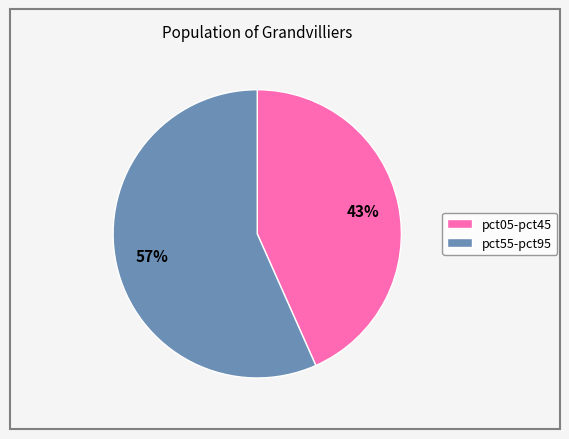

To the nearest percent, what is the average slice percentage?

50%